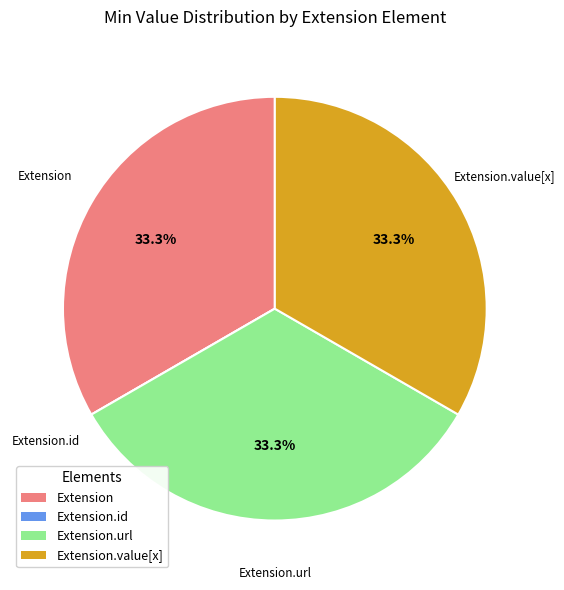

The Extension.value[x] slice represents 26% of the pie. True or false?

False